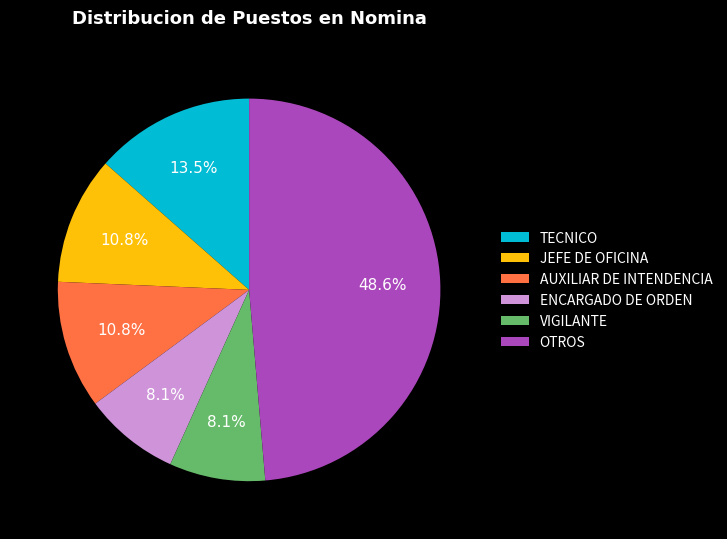

What percentage do VIGILANTE and AUXILIAR DE INTENDENCIA together represent?

18.9%